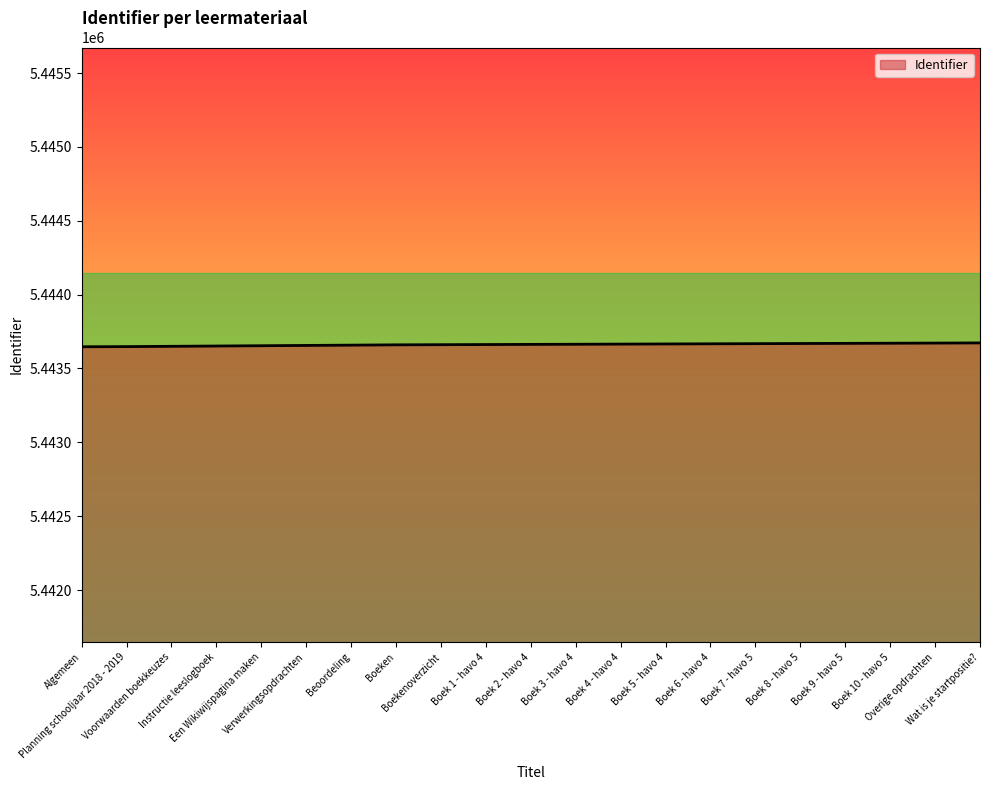

What is the minimum value shown in the chart?

5443647